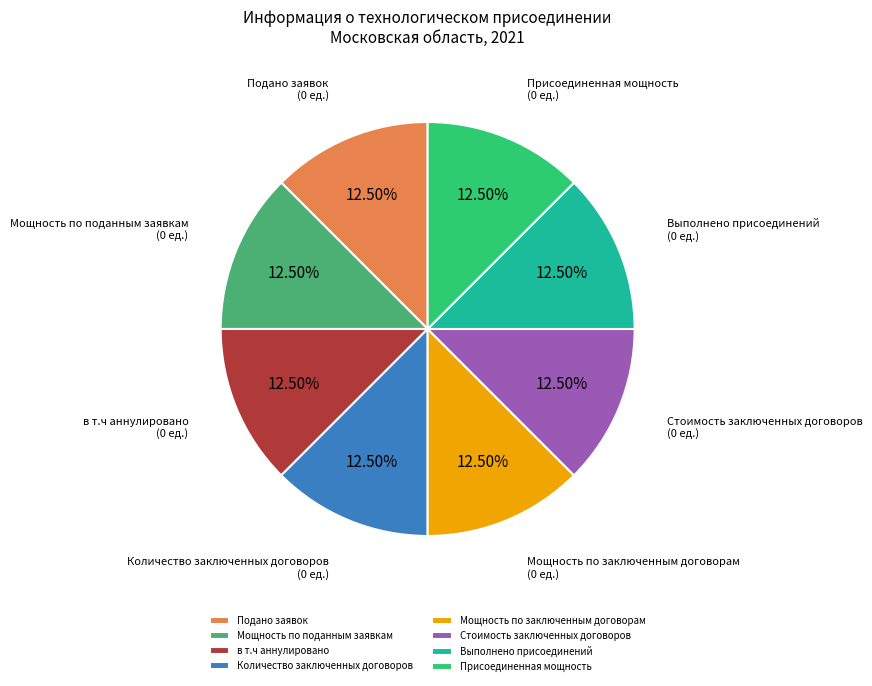

True or false: Мощность по заключенным договорам accounts for 7% of the total.

False